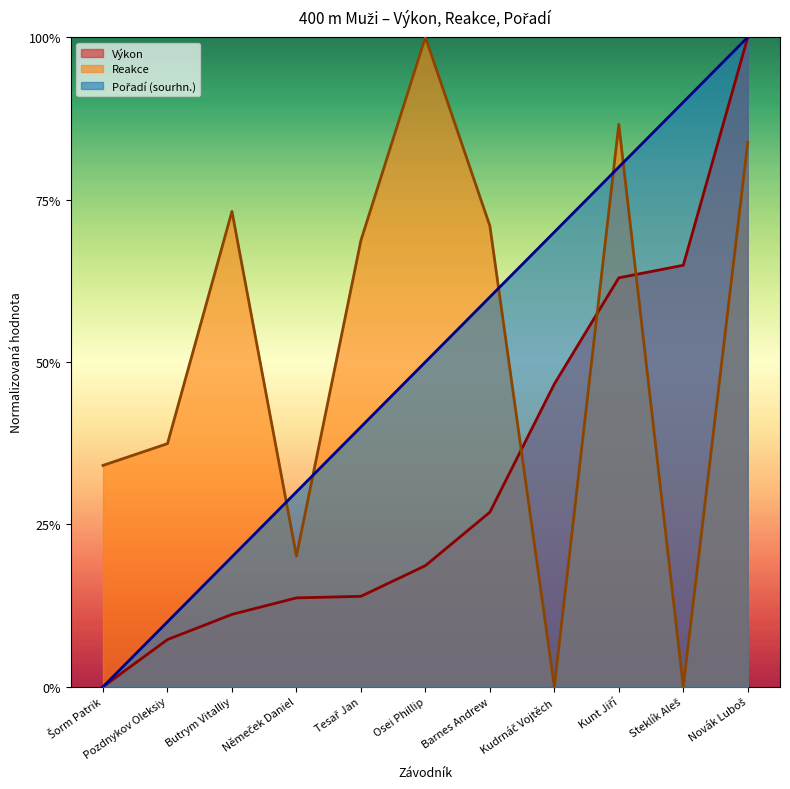

Which series has the widest spread of values?

Výkon